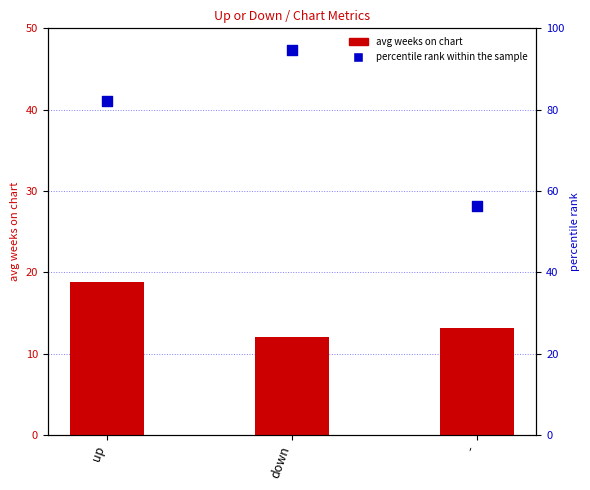

Which series contains the lowest Y value?

avg weeks on chart